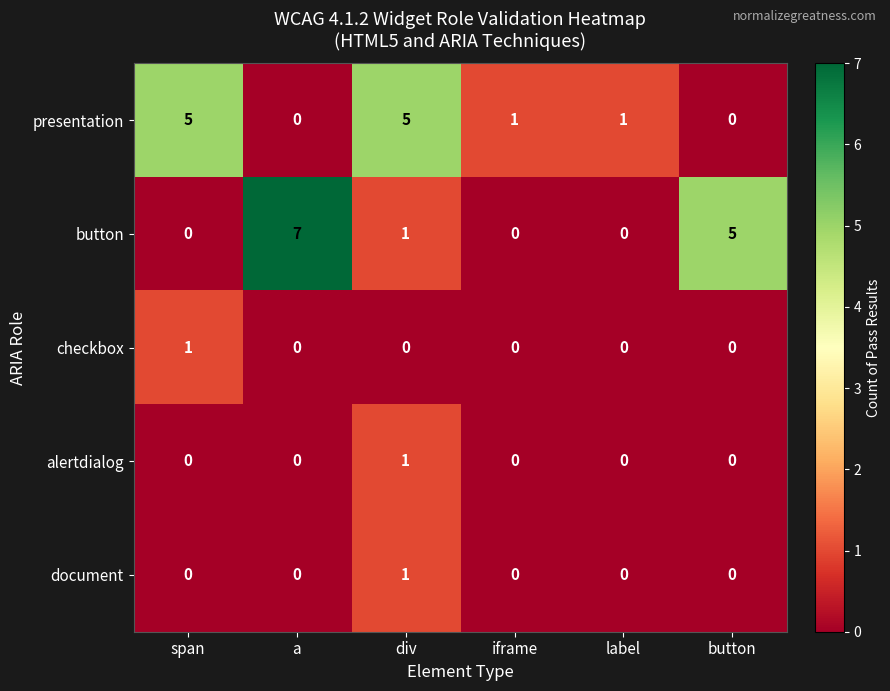

What is the total value across all series at div?

8